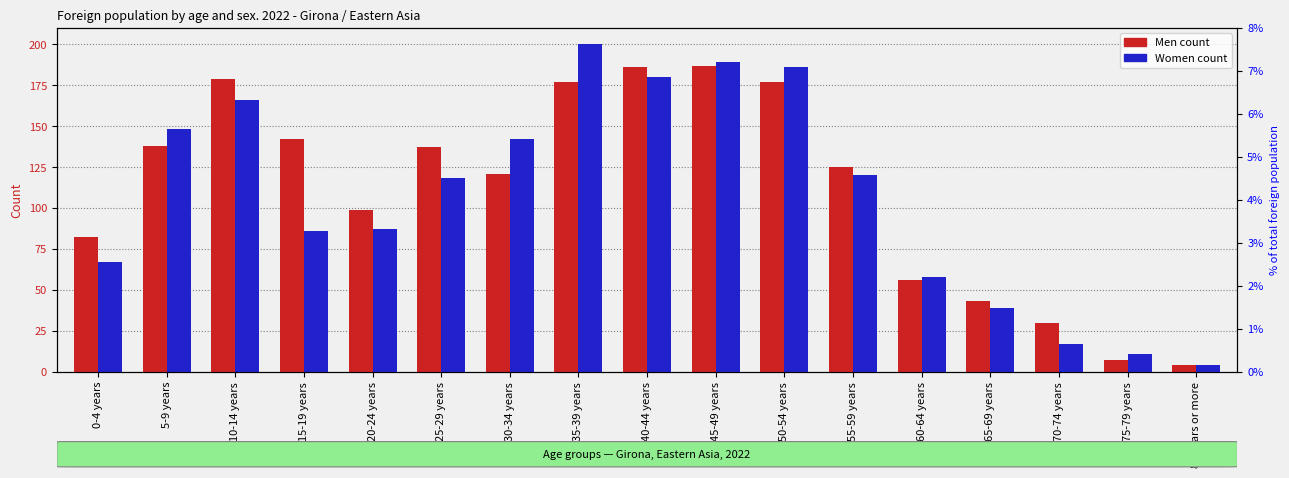

What is the highest value of the Women series?

200